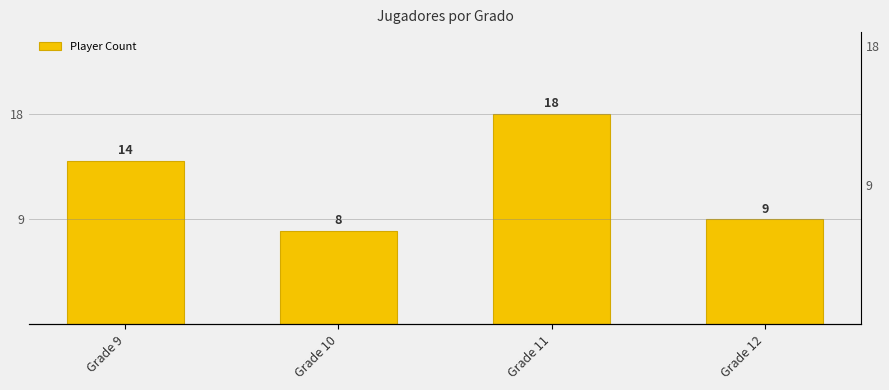

How many bars are there in total?

4